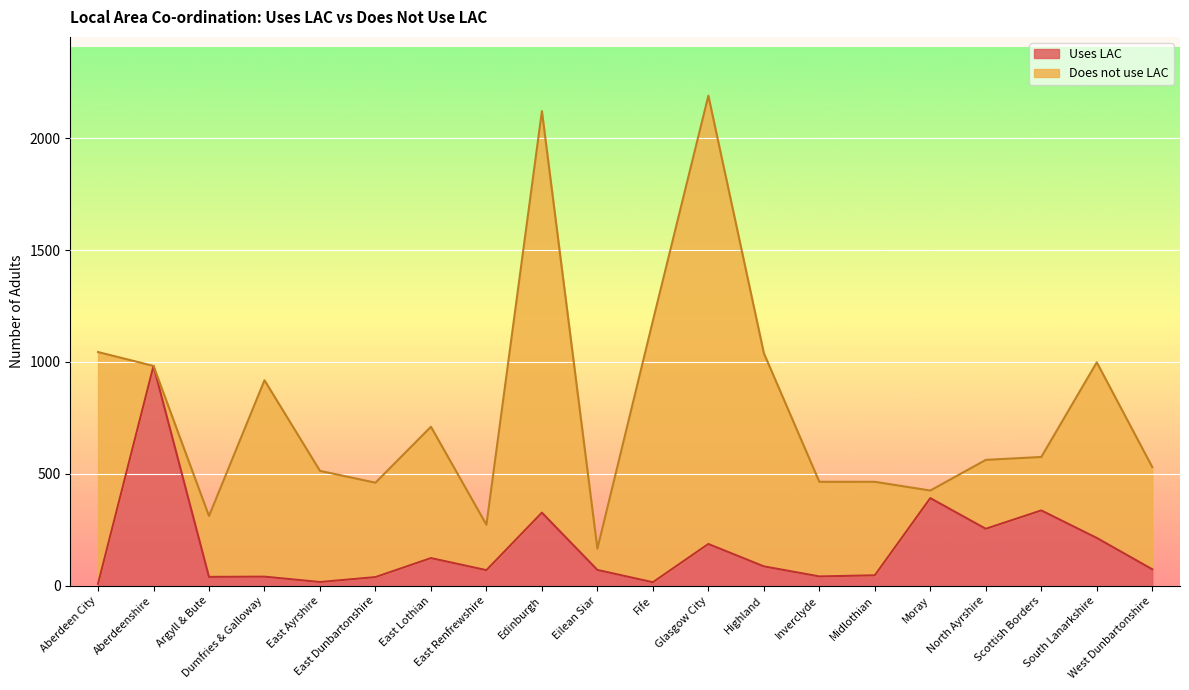

At which category does the chart reach its minimum across all series?

Aberdeen City